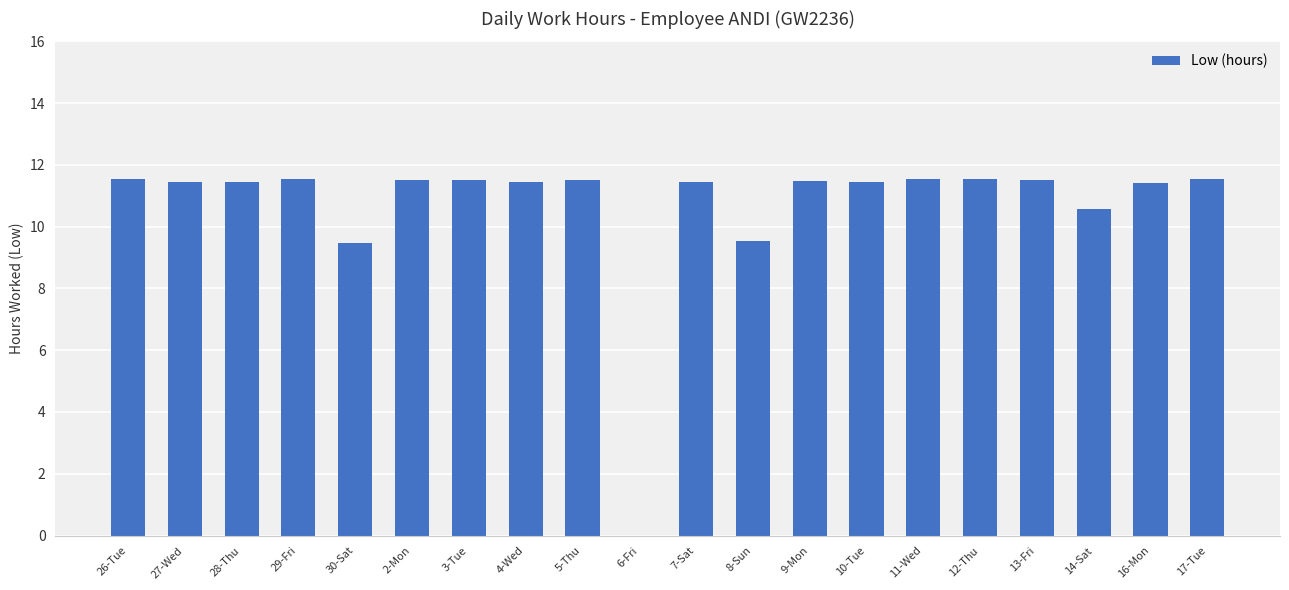

How many series are shown in this chart?

1